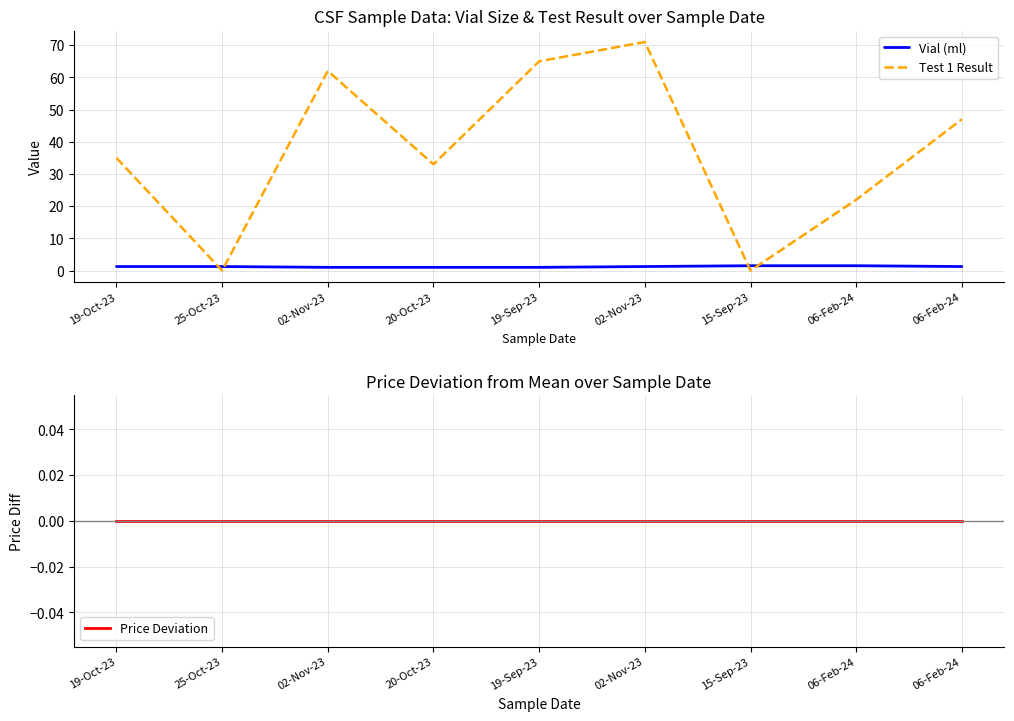

Rank the series at 02-Nov-23 from lowest to highest value.

Price Deviation, Vial (ml), Test 1 Result